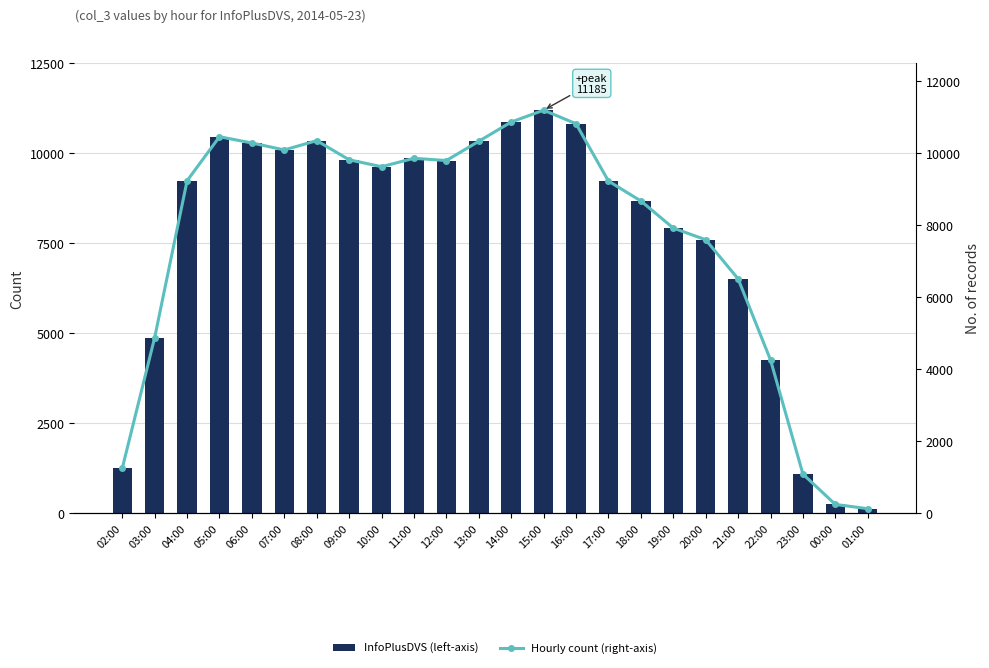

At which category is the sum across all series the highest?

15:00